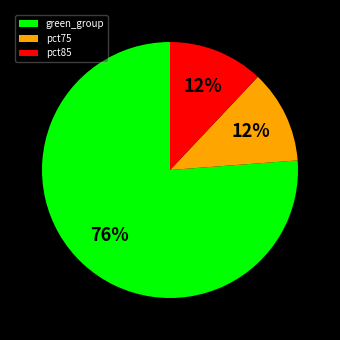

Do pct75 and pct85 together represent more than half of the pie?

No